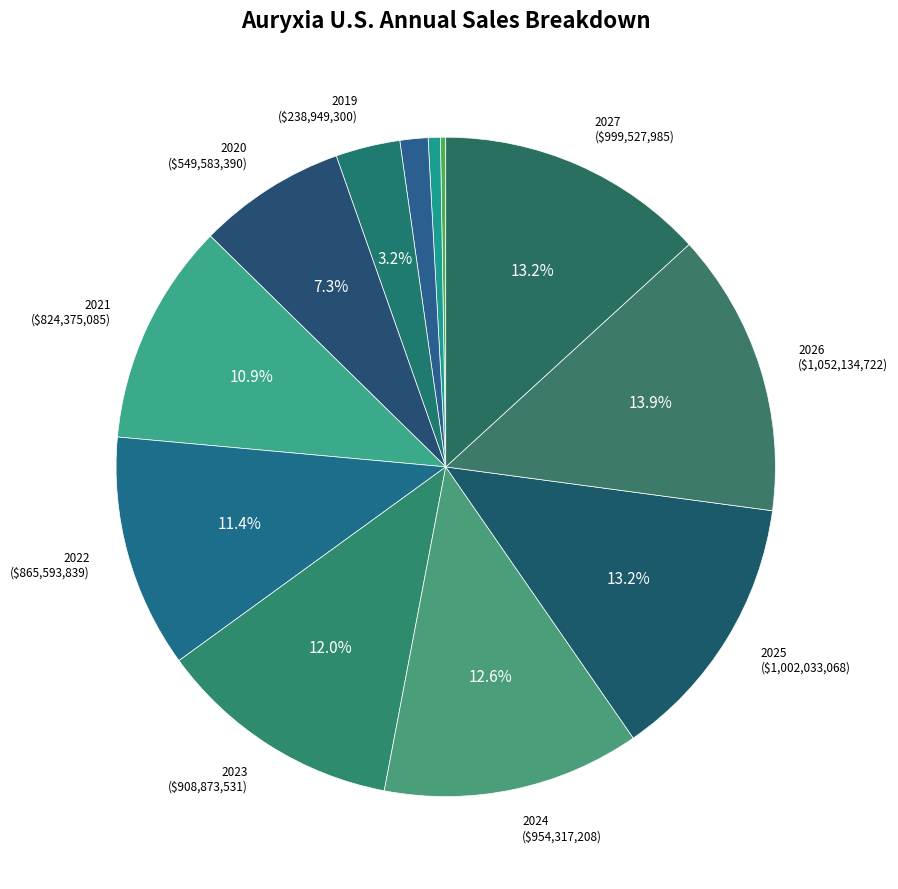

How many segments does this pie chart have?

12